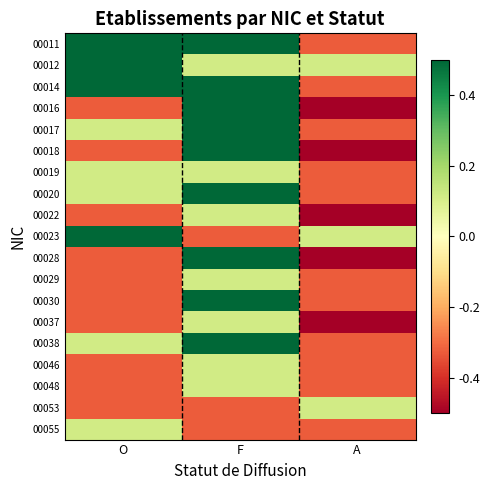

Reading right to left, transcribe all the data shown in this chart.

00011: A=-0.3	F=0.5	O=0.5
00012: A=0.1	F=0.1	O=0.5
00014: A=-0.3	F=0.5	O=0.5
00016: A=-0.5	F=0.5	O=-0.3
00017: A=-0.3	F=0.5	O=0.1
00018: A=-0.5	F=0.5	O=-0.3
00019: A=-0.3	F=0.1	O=0.1
00020: A=-0.3	F=0.5	O=0.1
00022: A=-0.5	F=0.1	O=-0.3
00023: A=0.1	F=-0.3	O=0.5
00028: A=-0.5	F=0.5	O=-0.3
00029: A=-0.3	F=0.1	O=-0.3
00030: A=-0.3	F=0.5	O=-0.3
00037: A=-0.5	F=0.1	O=-0.3
00038: A=-0.3	F=0.5	O=0.1
00046: A=-0.3	F=0.1	O=-0.3
00048: A=-0.3	F=0.1	O=-0.3
00053: A=0.1	F=-0.3	O=-0.3
00055: A=-0.3	F=-0.3	O=0.1